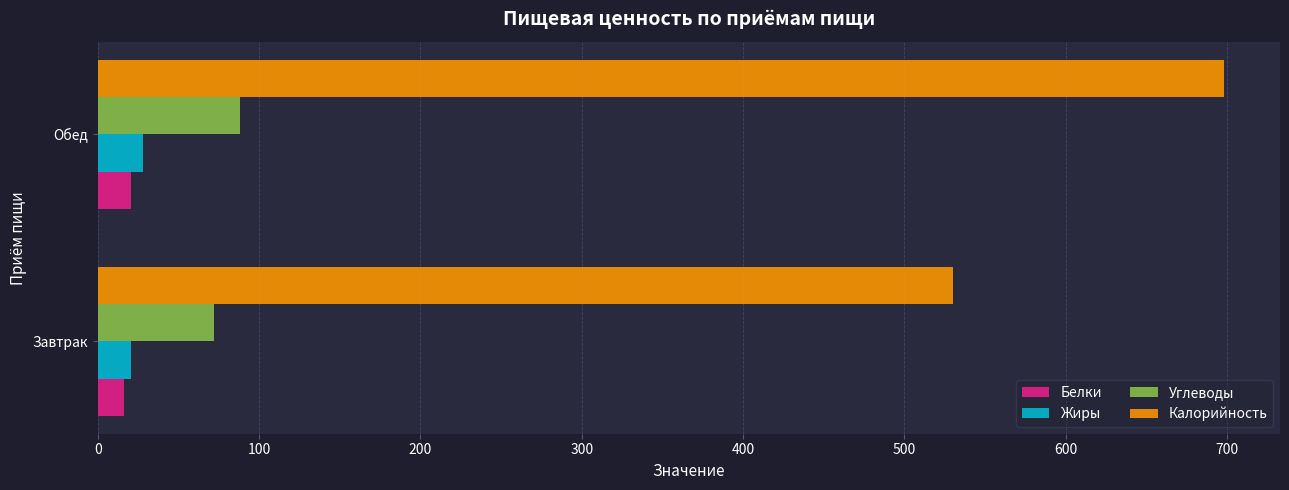

Which series has the largest total across all categories?

Калорийность